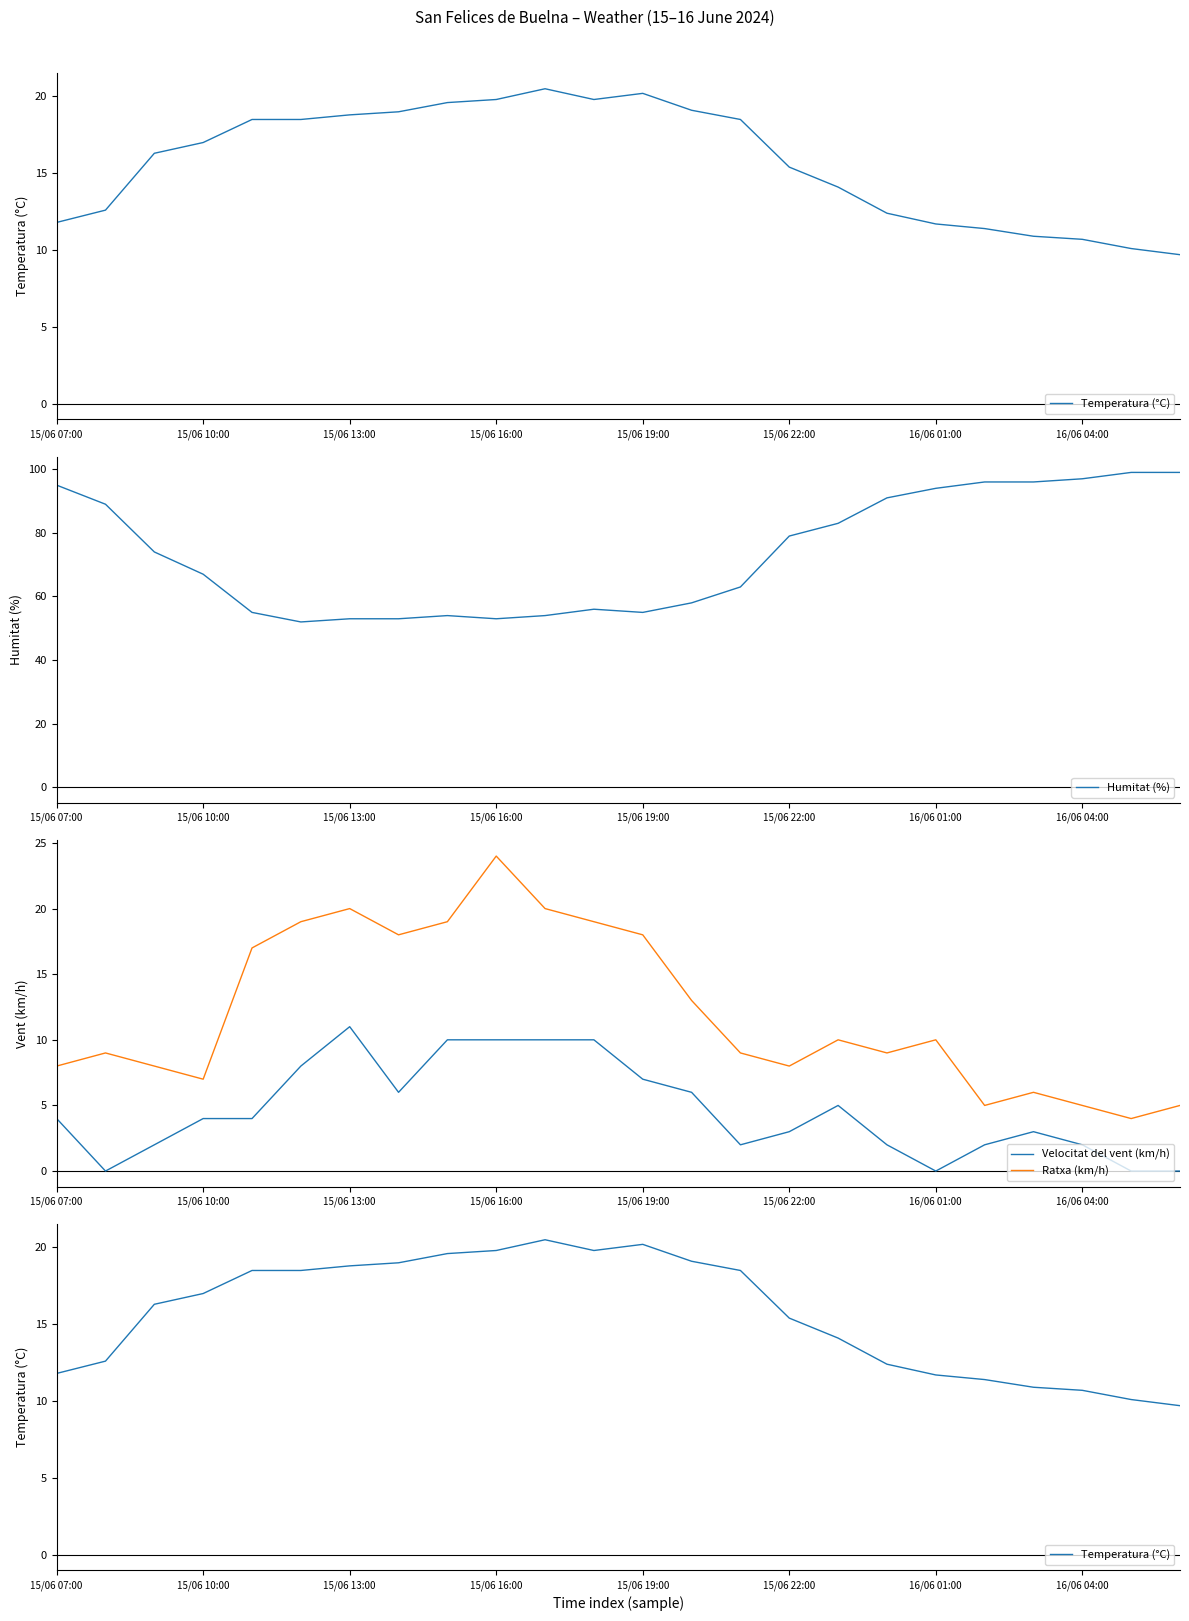

What is the maximum value for Ratxa (km/h)?

24